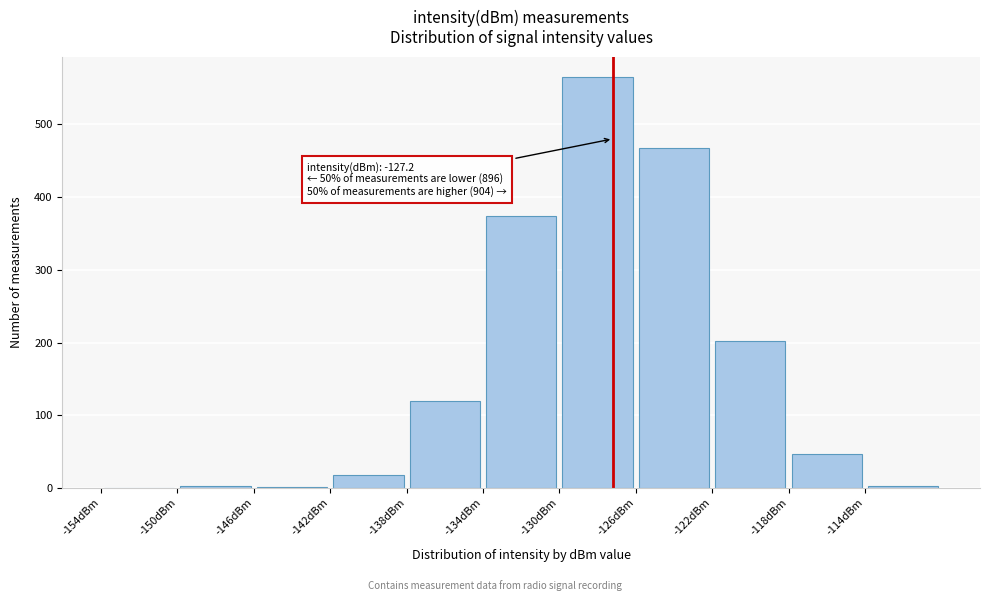

Over which range of the x-axis is the bar tallest?

-130 to -126